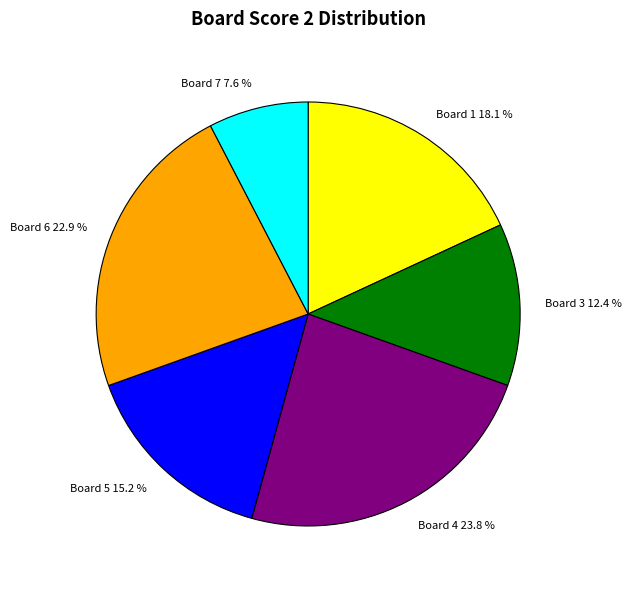

Does Board 3 represent more than half of the total?

No